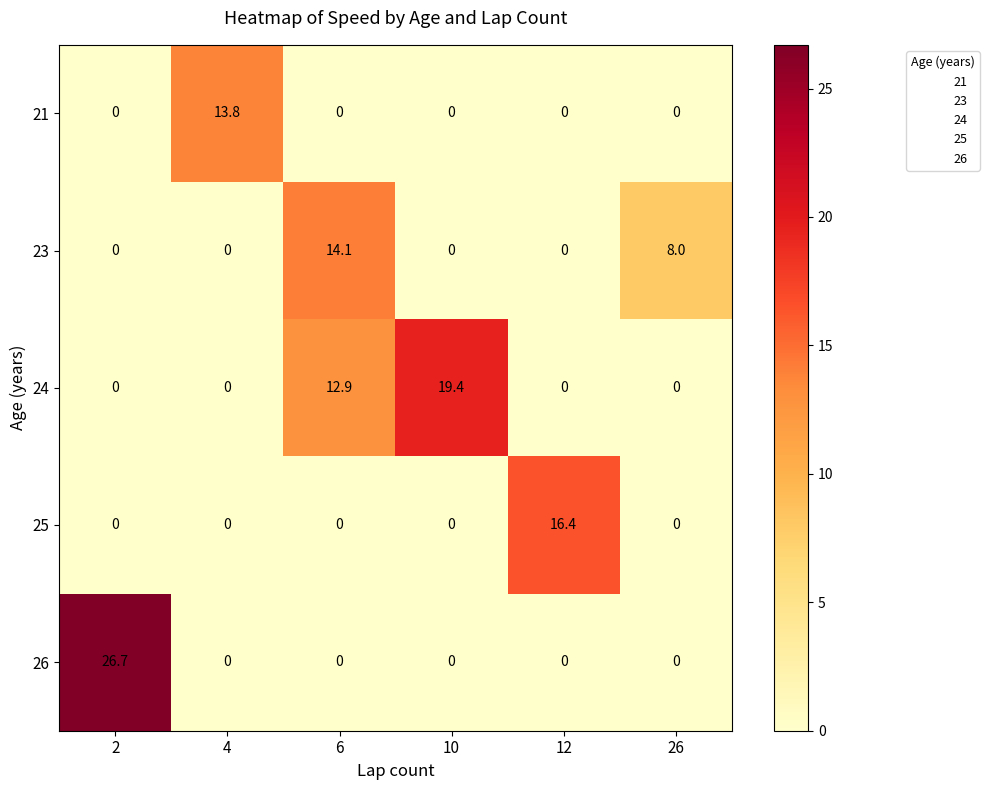

Reading left to right, what are all the values shown in this chart?

21: 0.0	13.8	0.0	0.0	0.0	0.0
23: 0.0	0.0	14.1	0.0	0.0	8.0
24: 0.0	0.0	12.9	19.4	0.0	0.0
25: 0.0	0.0	0.0	0.0	16.4	0.0
26: 26.7	0.0	0.0	0.0	0.0	0.0